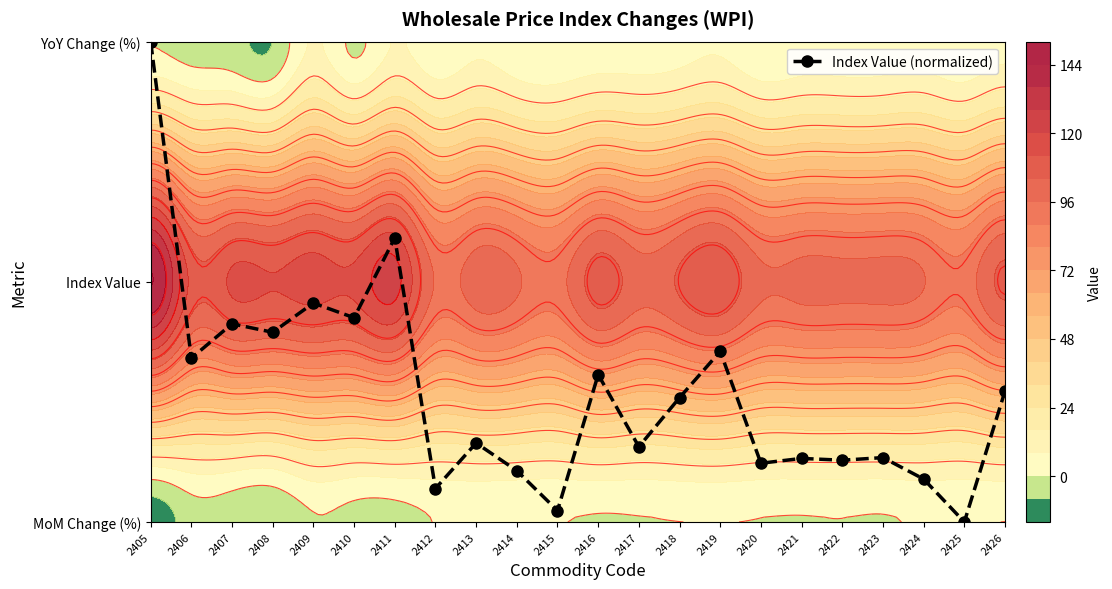

The chart shows a value of 0.7 at 2406. True or false?

True